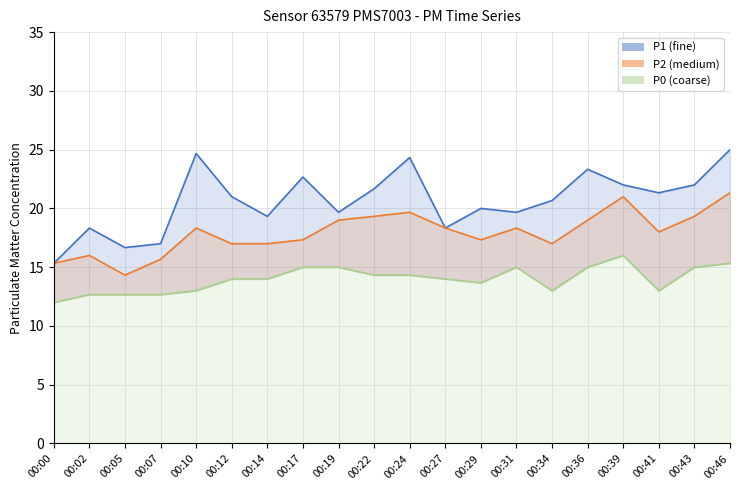

True or false: P1 has more than 2 interior local peaks.

True